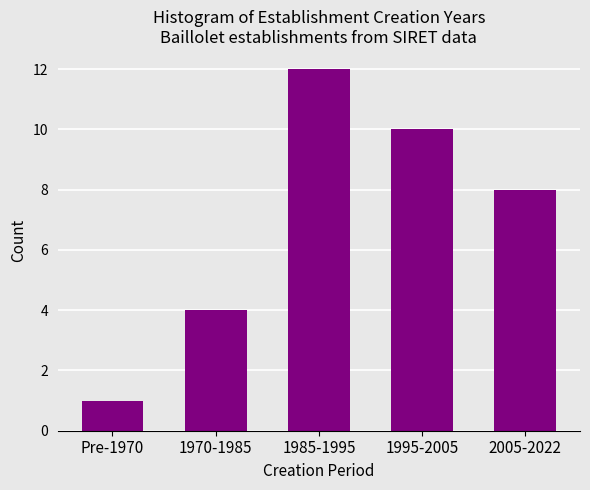

Reading left to right, what are all the values shown in this chart?

Pre-1970=1	1970-1985=4	1985-1995=12	1995-2005=10	2005-2022=8